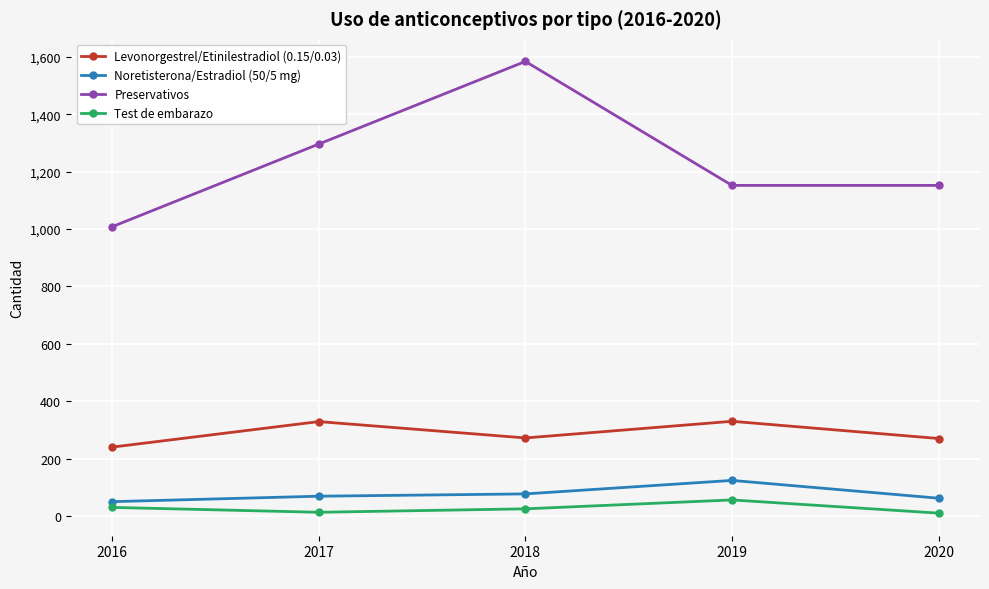

Is it true that Preservativos equals 1584 at 2018?

True